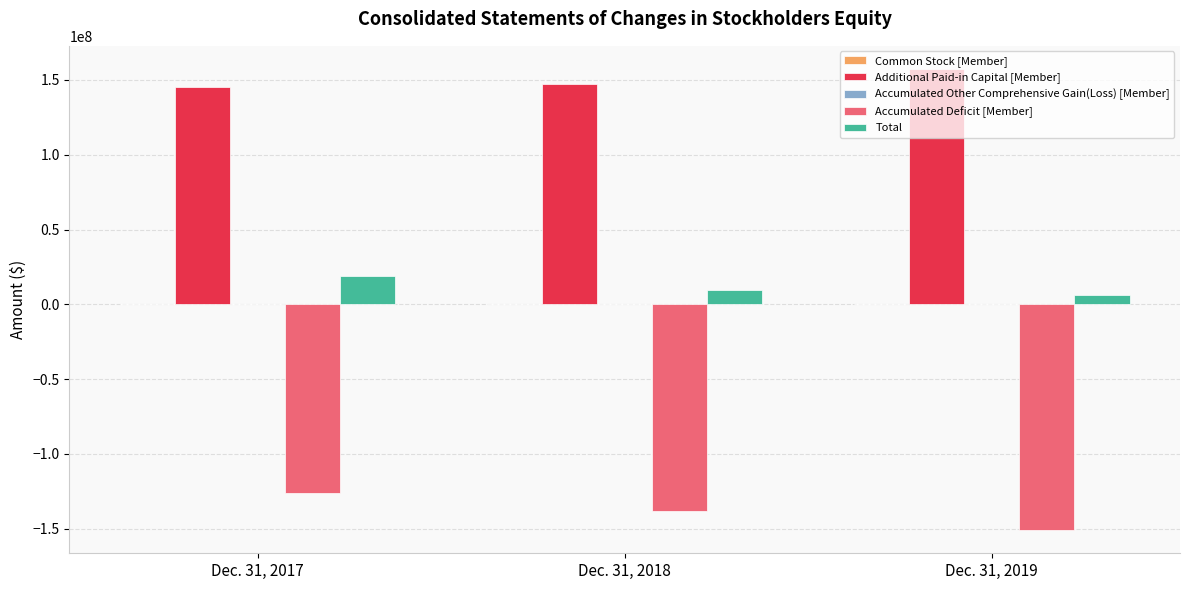

The Total series shows 18979988 at Dec. 31, 2017. True or false?

True